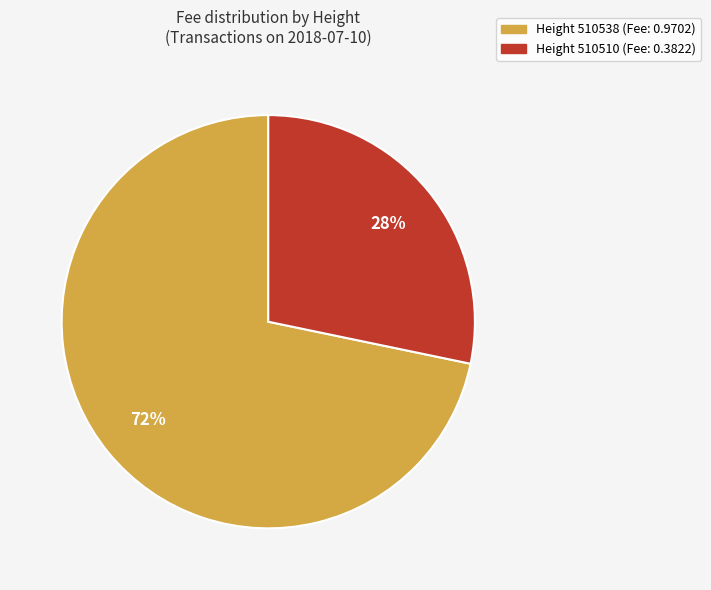

True or false: Height 510538 (Fee: 0.9702) accounts for 72% of the total.

True